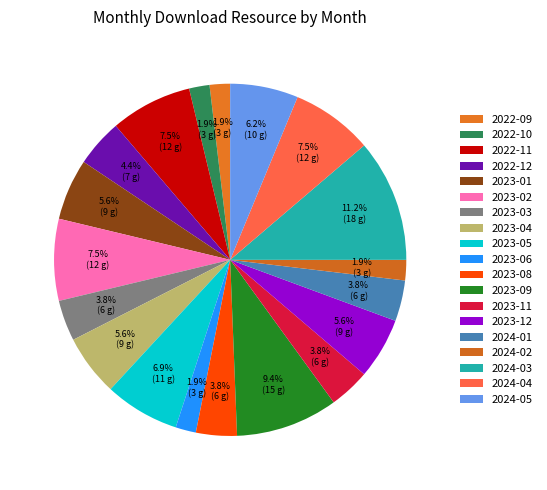

How many segments does this pie chart have?

19